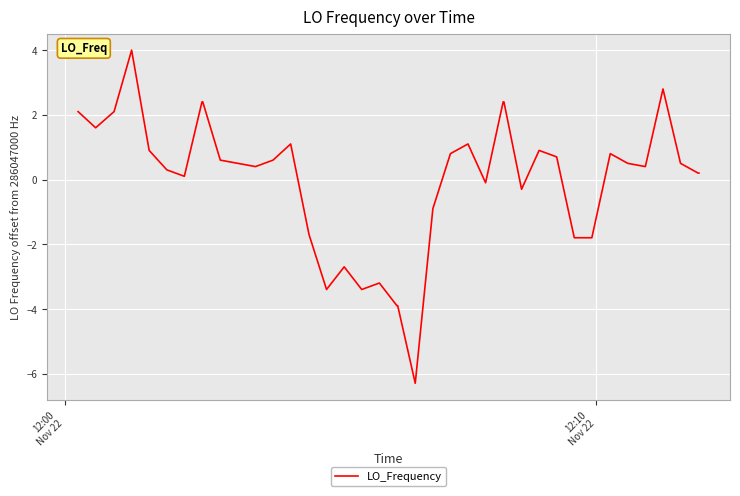

What is the maximum value shown in the chart?

4.0